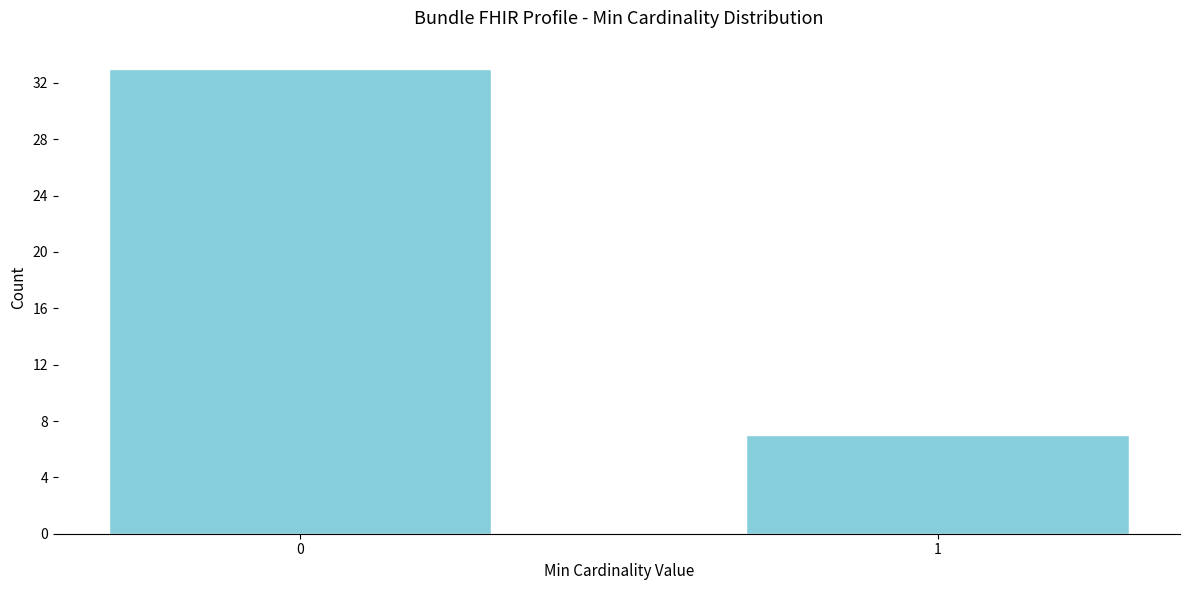

Reading left to right, list all the values displayed in this chart.

33	7